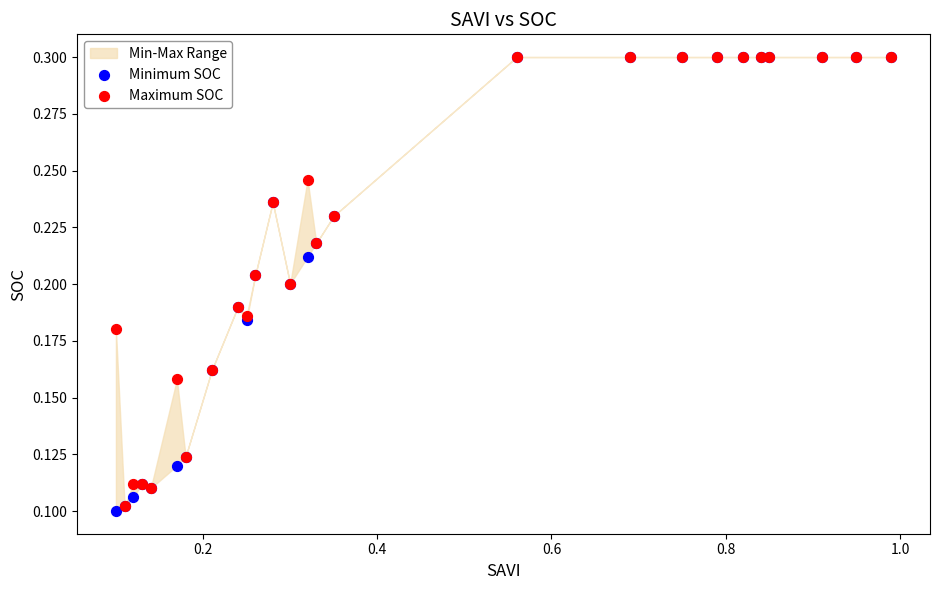

Which series has the largest Y range (max minus min)?

Minimum SOC